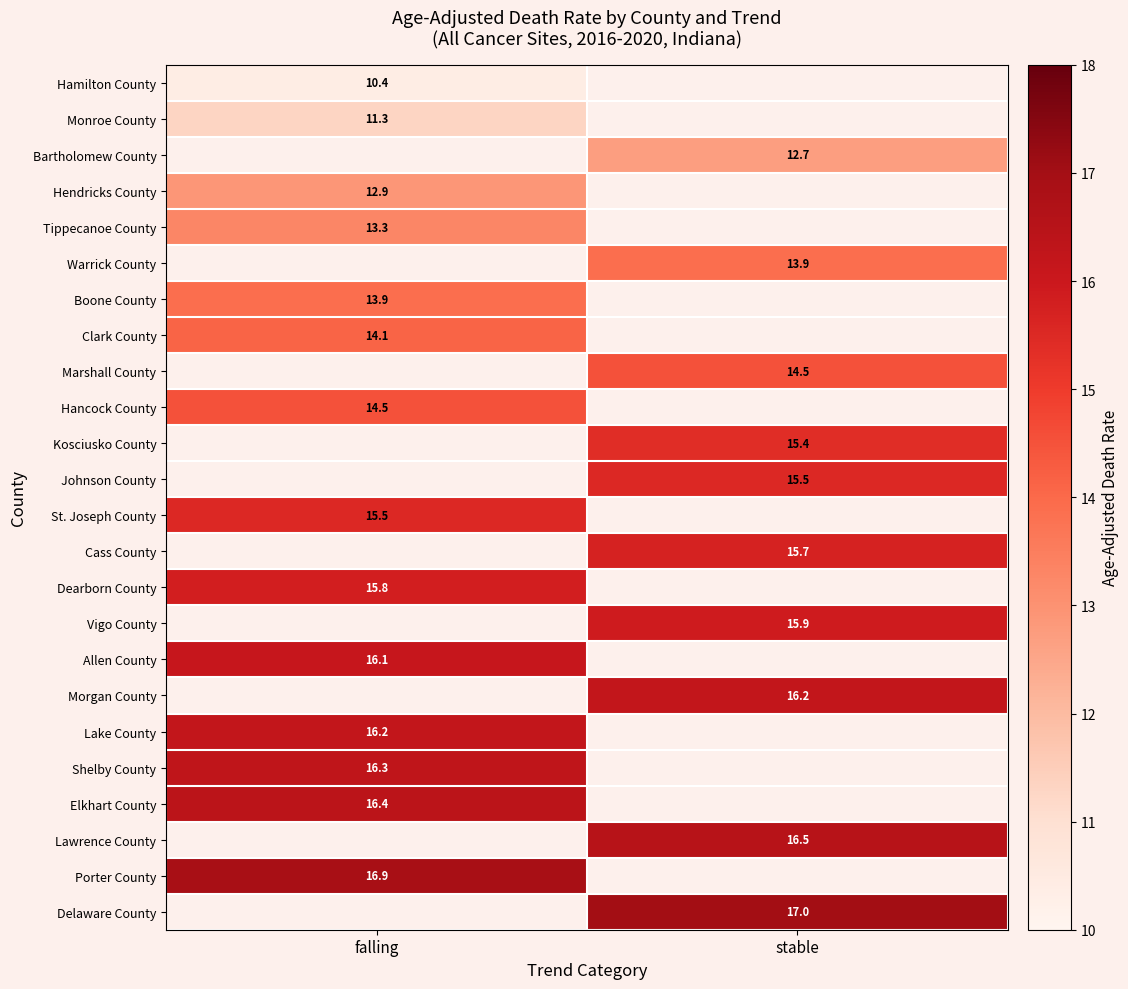

The Morgan County series shows 16.2 at stable. True or false?

True